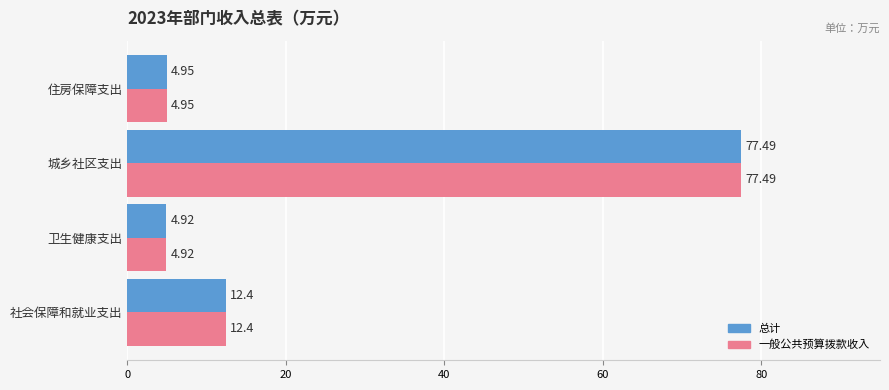

What is the average value of the 总计 series?

24.9